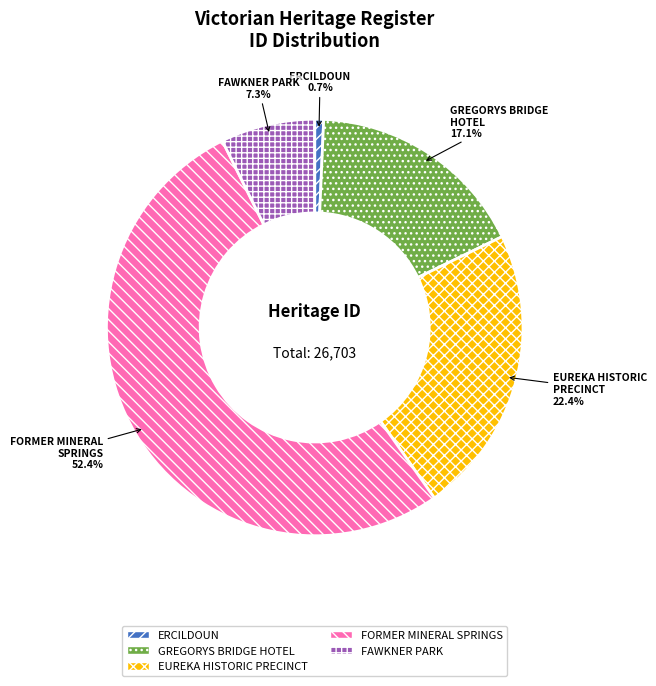

What percentage do ERCILDOUN and GREGORYS BRIDGE HOTEL together represent?

17.8%